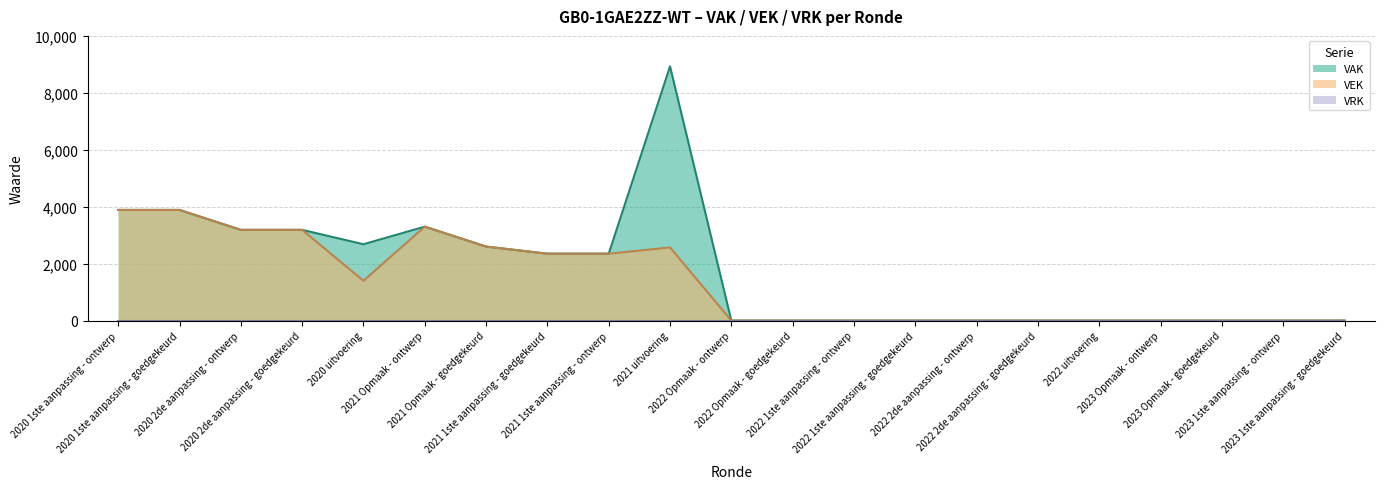

Does the chart have visible grid lines?

Yes